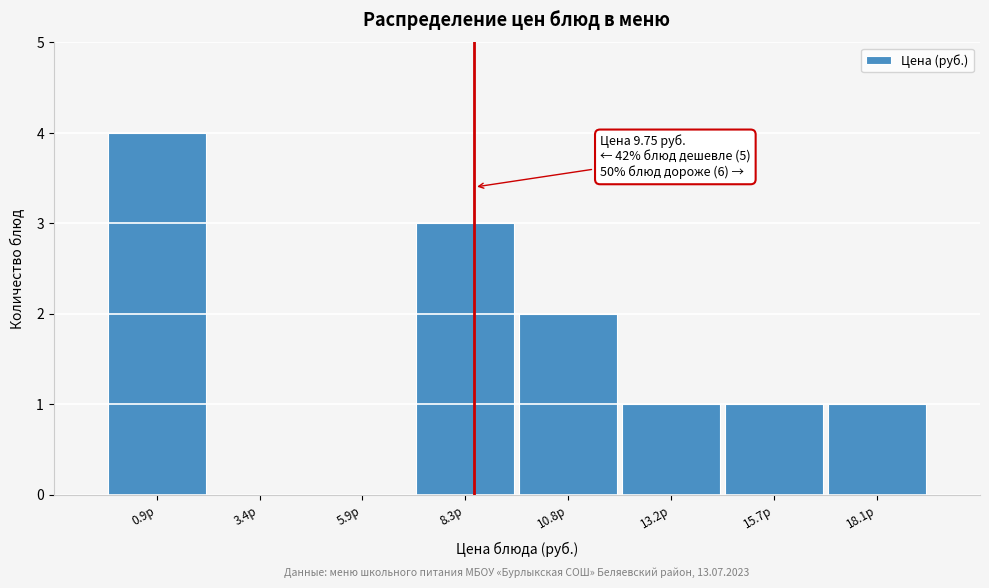

Reading right to left, what are all the values shown in this chart?

18.1р=1	15.7р=1	13.2р=1	10.8р=2	8.3р=3	5.9р=0	3.4р=0	0.9р=4